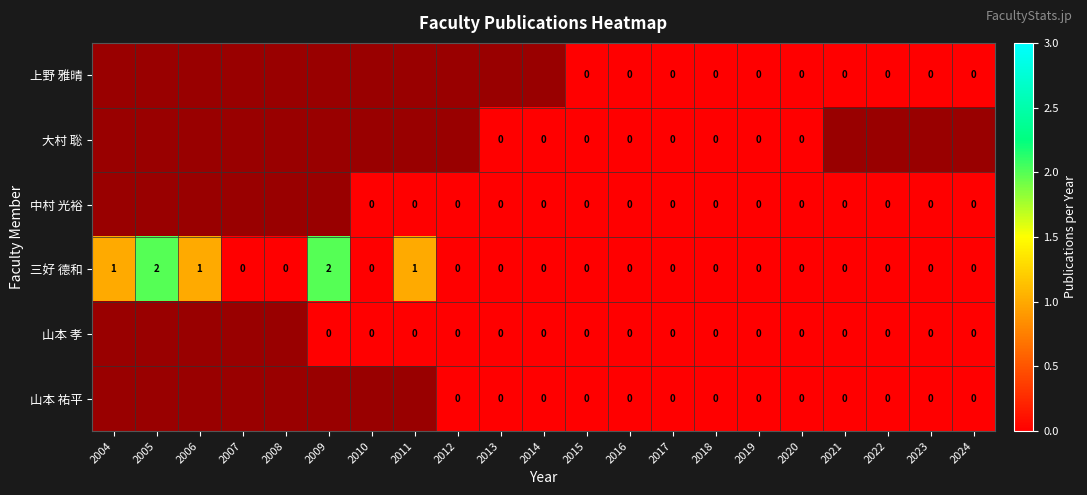

True or false: 三好 德和 has a value of -1 at 2016.

False